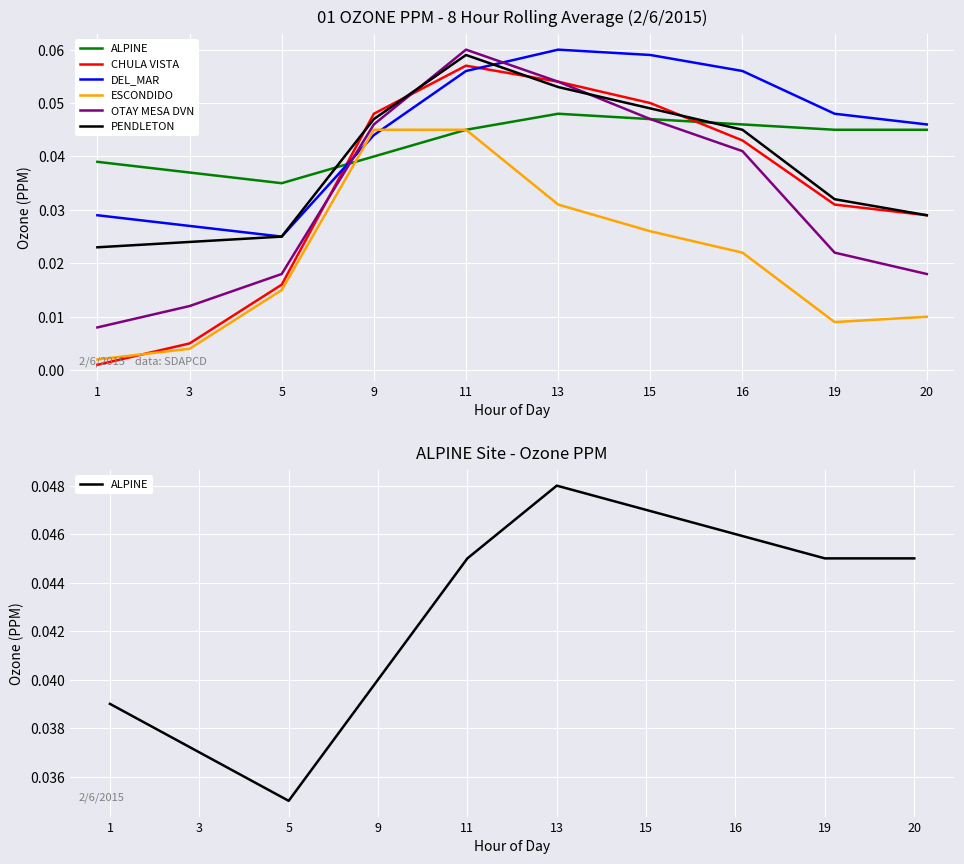

At how many categories does at least one series exceed 0?

10